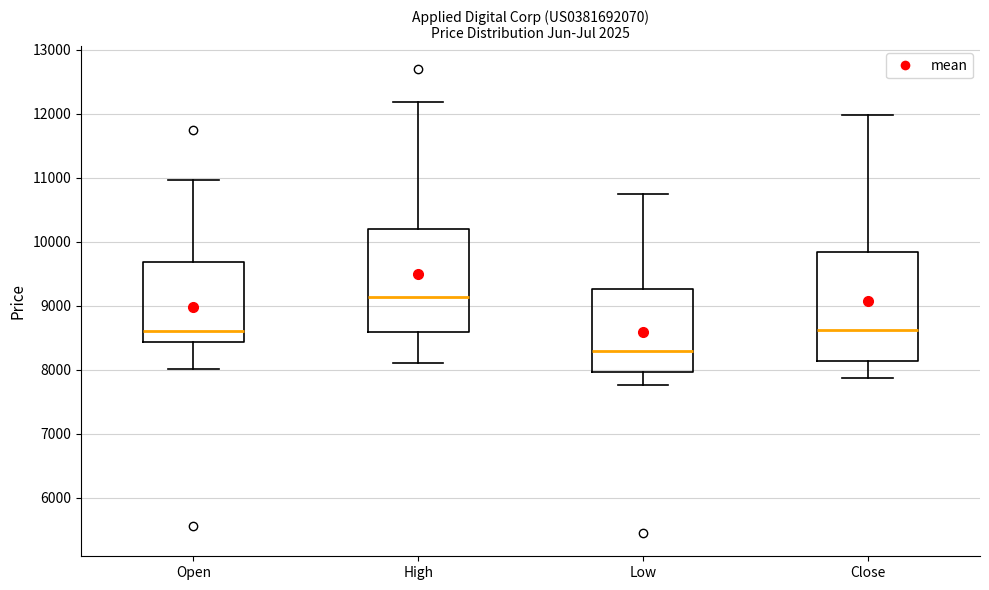

Reading left to right, transcribe this box plot: for each box, give where its median line is, the range the box spans, and where its two whiskers end, as read against the y-axis. The values are not printed on the chart, so give them approximately, as read against the axis.

Open: median 8600, box 8400 to 9700, whiskers 8000 to 11000
High: median 9100, box 8600 to 10200, whiskers 8100 to 12200
Low: median 8300, box 8000 to 9300, whiskers 7800 to 10700
Close: median 8600, box 8100 to 9800, whiskers 7900 to 12000